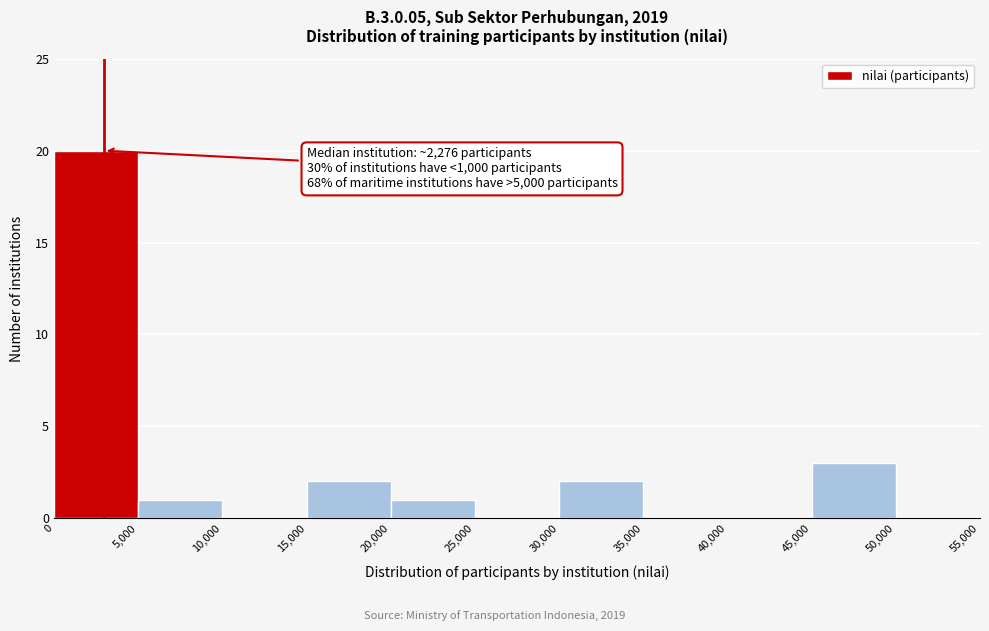

Over which range of the x-axis is the bar tallest?

0 to 5,000